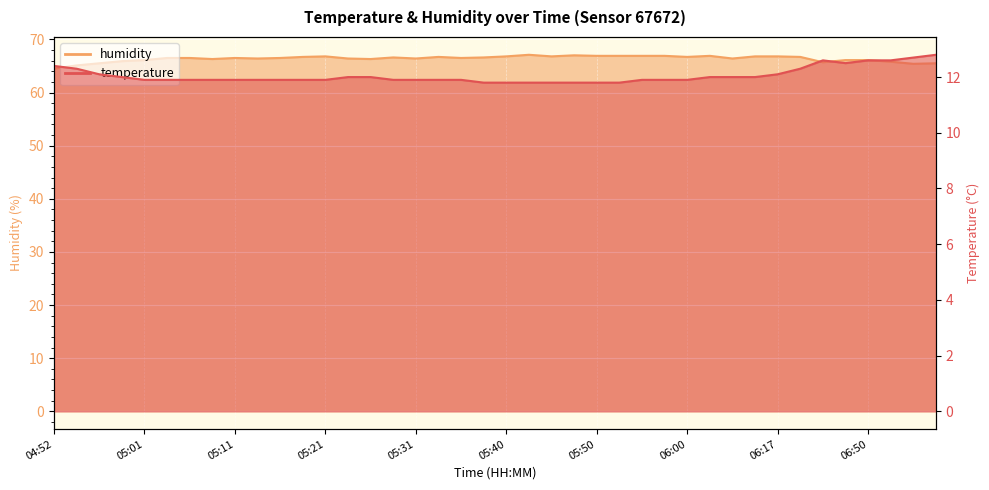

At which category is the sum across all series the highest?

06:30